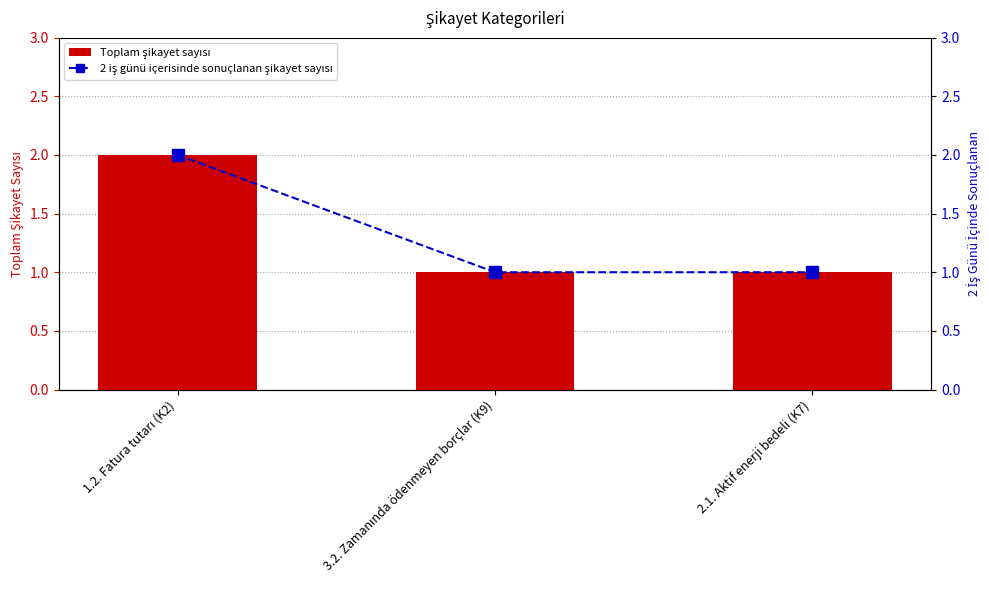

What is the label of the 1st bar from the right?

2.1. Aktif enerji bedeli (K7)